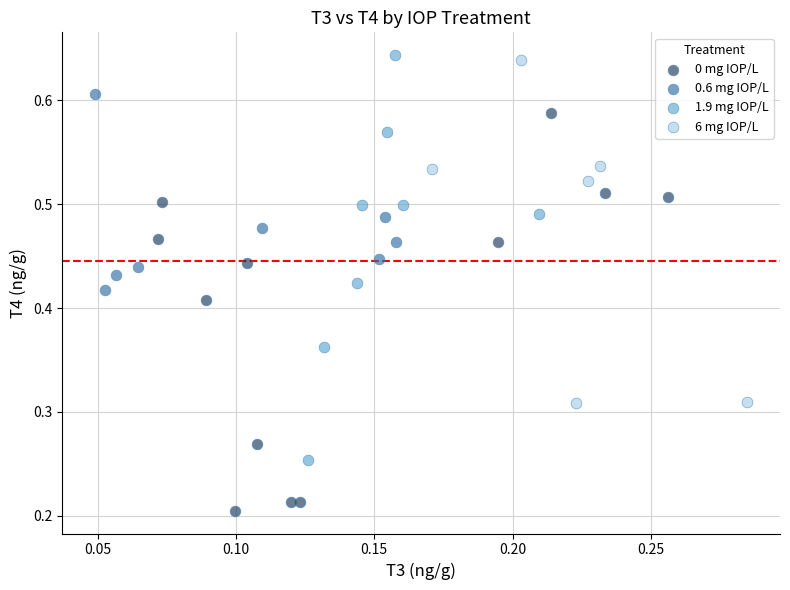

Which series reaches the minimum Y coordinate?

0 mg IOP/L